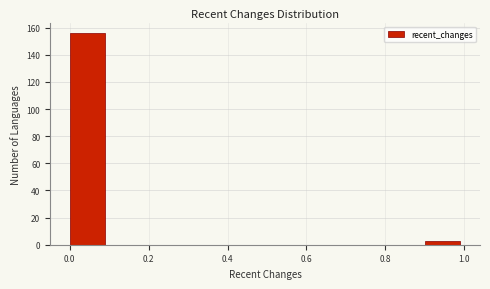

What is the height of the bar covering 0.0 to 0.1 on the x-axis? The values are not printed on the chart, so give them approximately, as read against the axis.

156